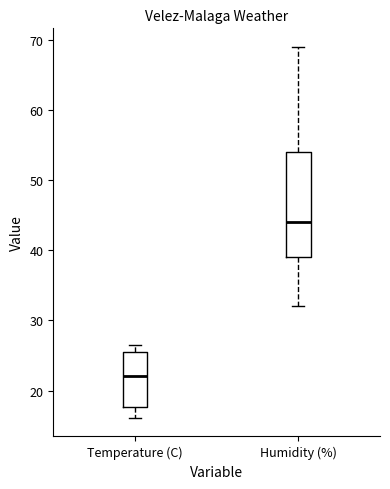

Reading left to right, read every box against the y-axis: the position of its median line, the range the box covers, and the ends of its whiskers. The values are not printed on the chart, so give them approximately, as read against the axis.

Temperature (C): median 22, box 18 to 26, whiskers 16 to 27
Humidity (%): median 44, box 39 to 54, whiskers 32 to 69